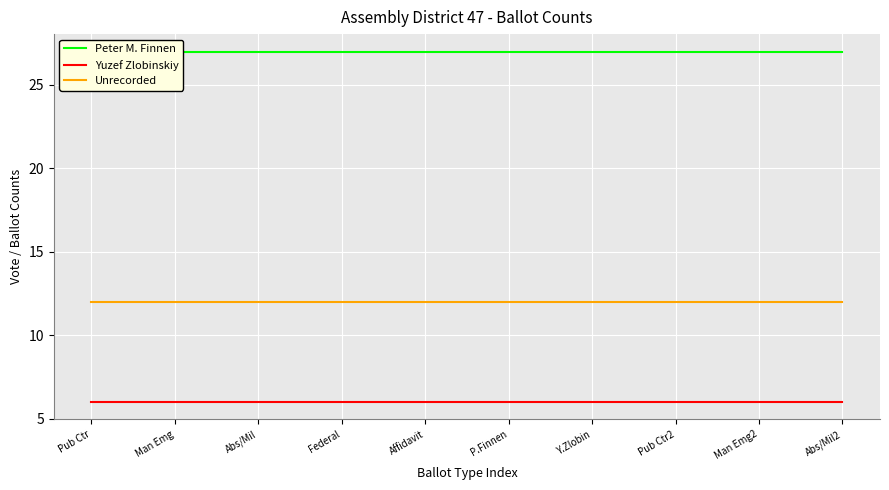

True or false: Yuzef Zlobinskiy and Unrecorded intersect in this chart.

False